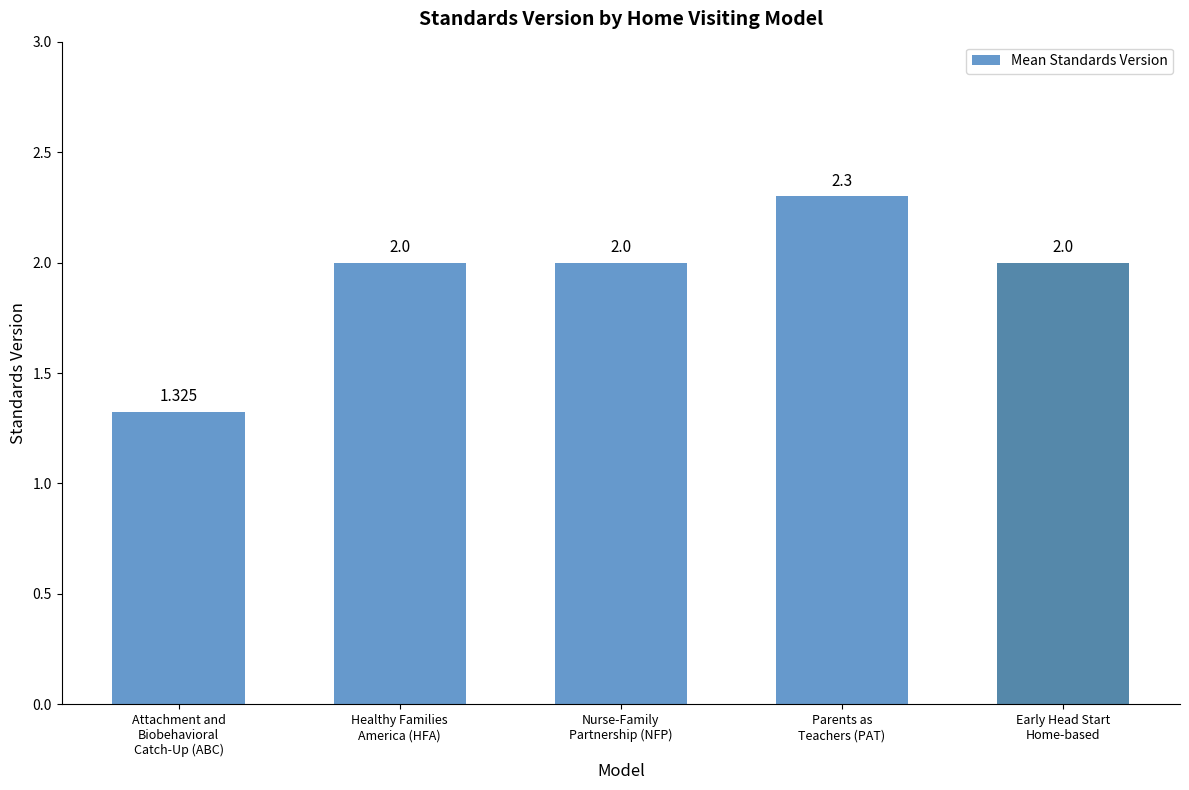

What is the sum of all values?

9.6